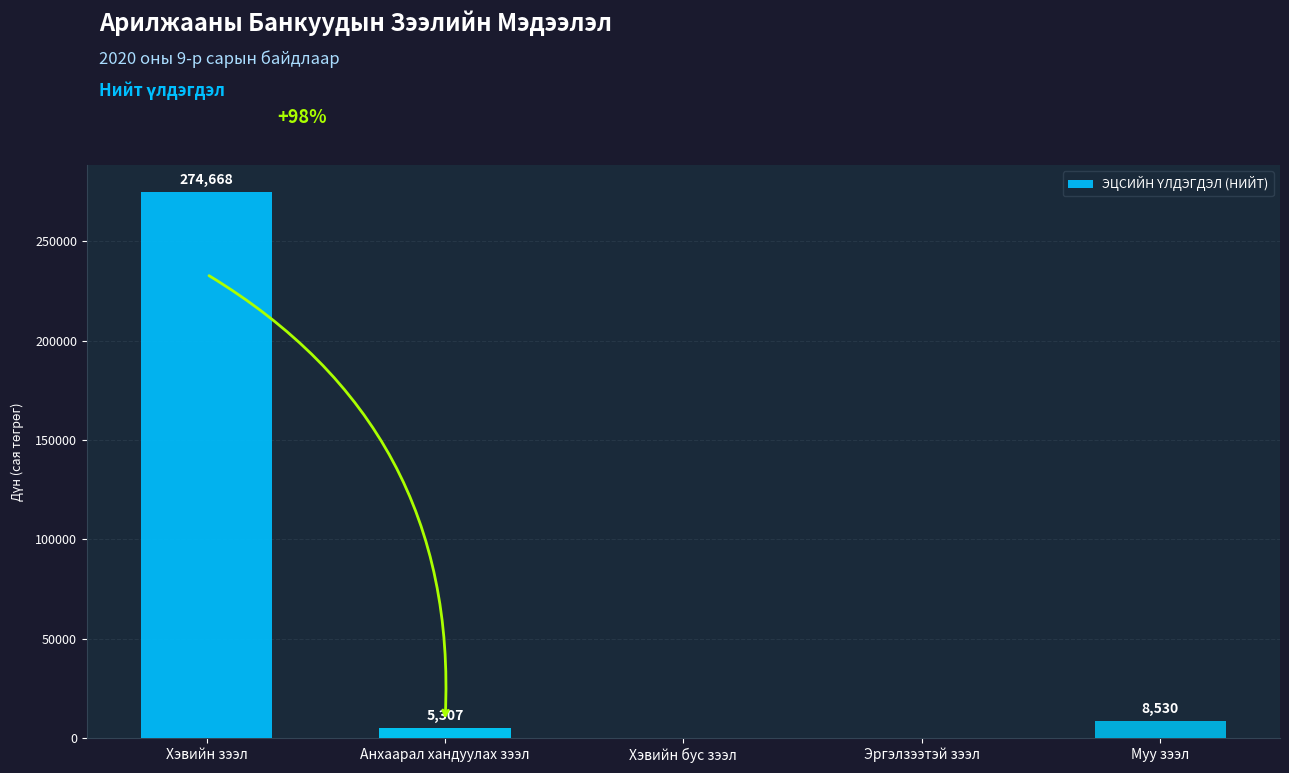

What is the sum of all values?

288505.1